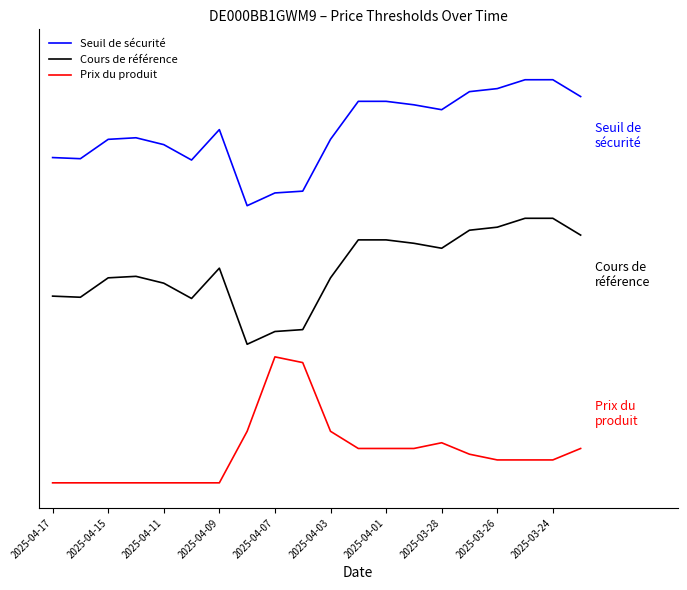

What are all the series names shown in the legend?

Seuil de sécurité, Cours de référence, Prix du produit